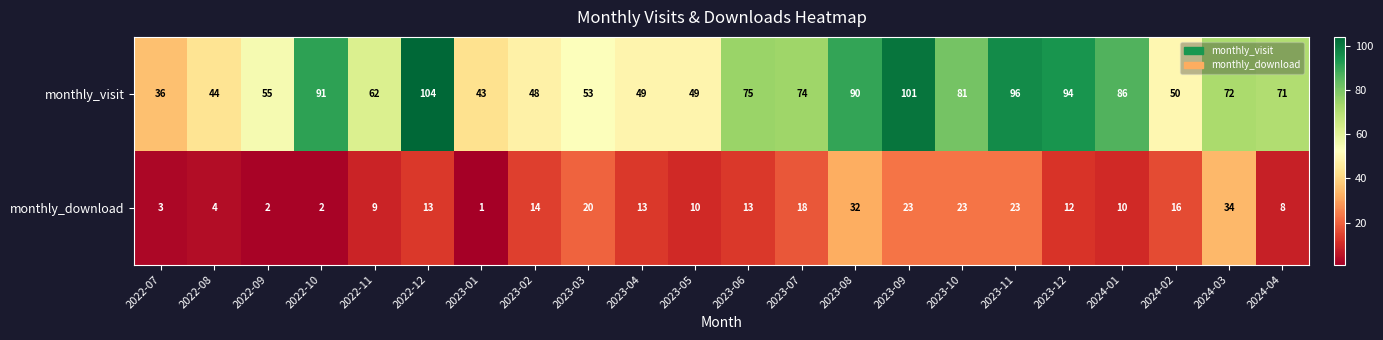

Which series has the largest total across all categories?

monthly_visit